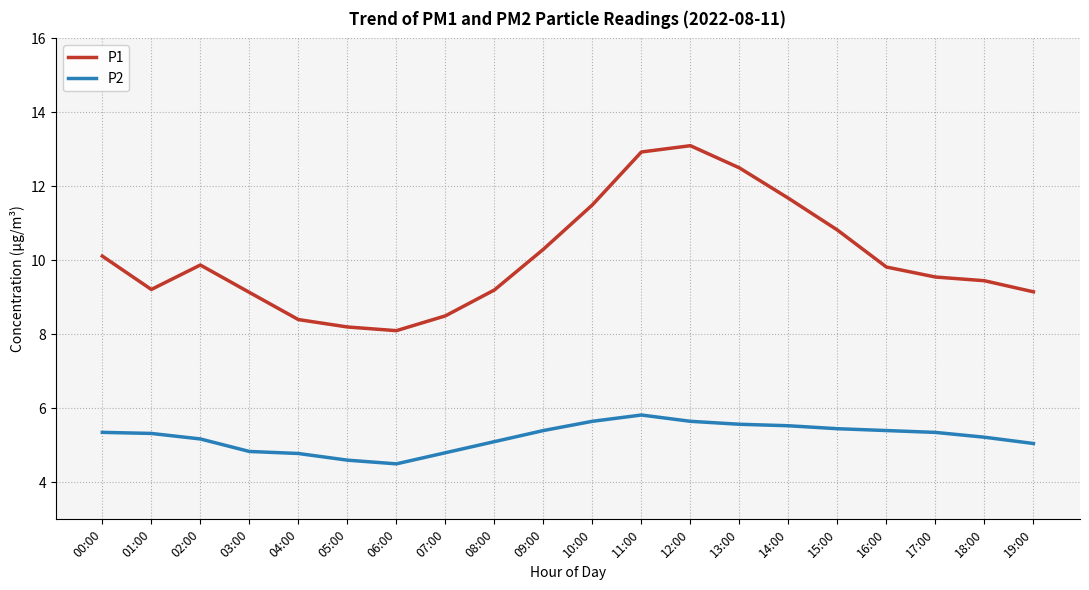

True or false: P1 has a value of 15.6 at 14:00.

False